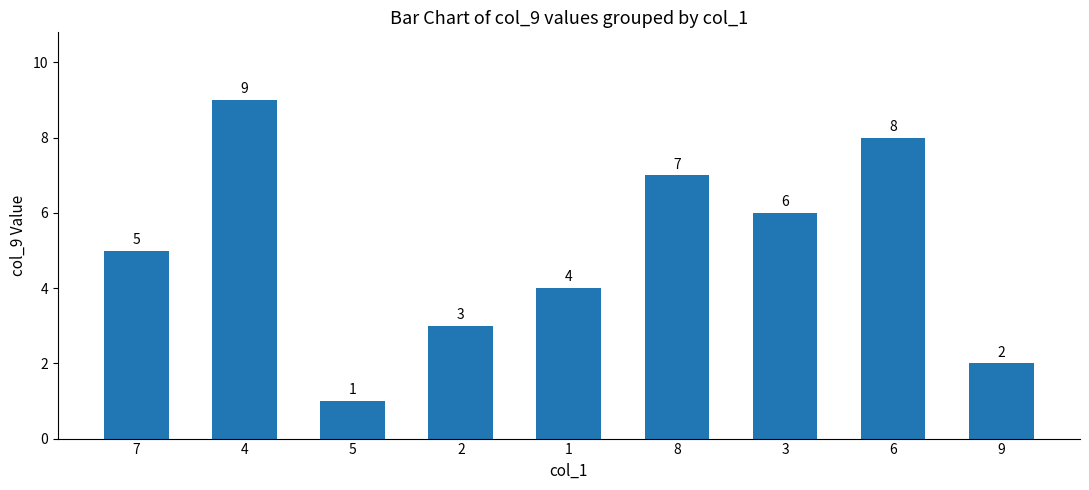

What is the ratio of the value at 2 to the value at 9?

1.5